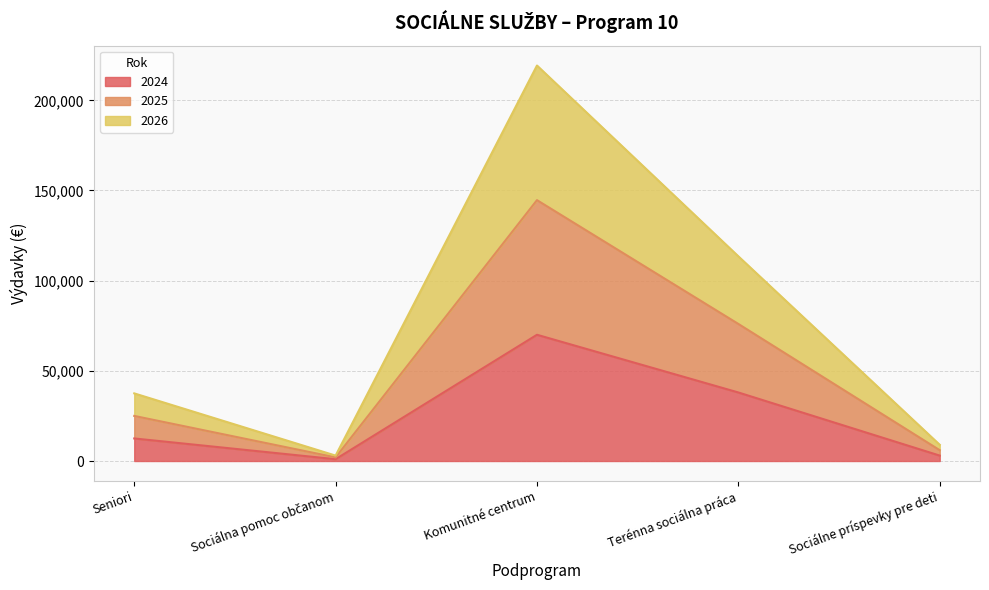

Which category has the lowest value in the 2024 series?

Sociálna pomoc občanom